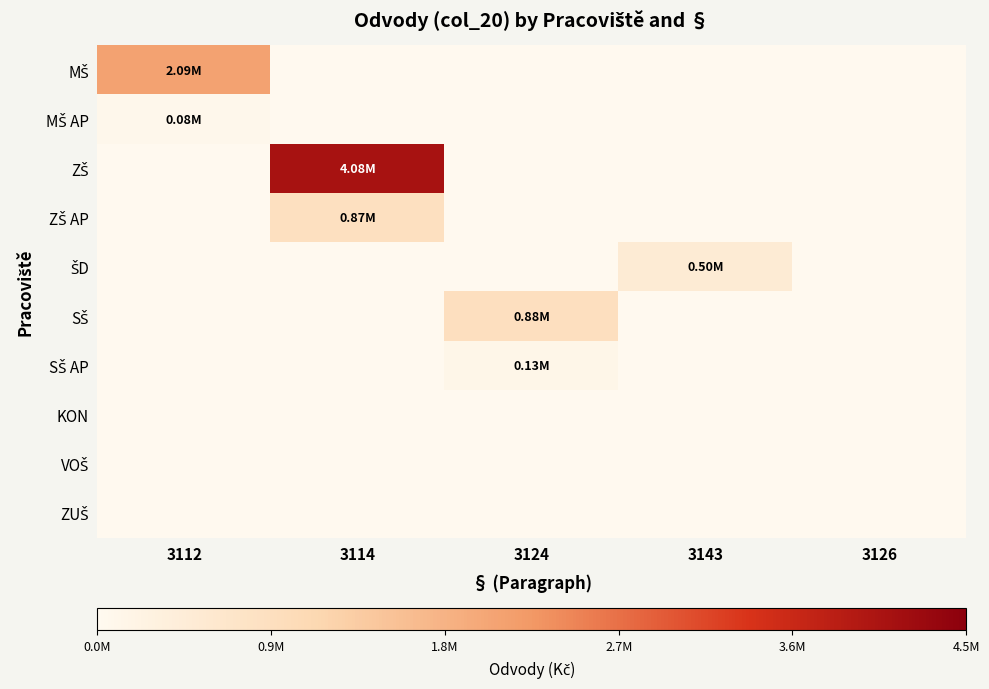

What is the difference between the highest and lowest values at 3143?

499432